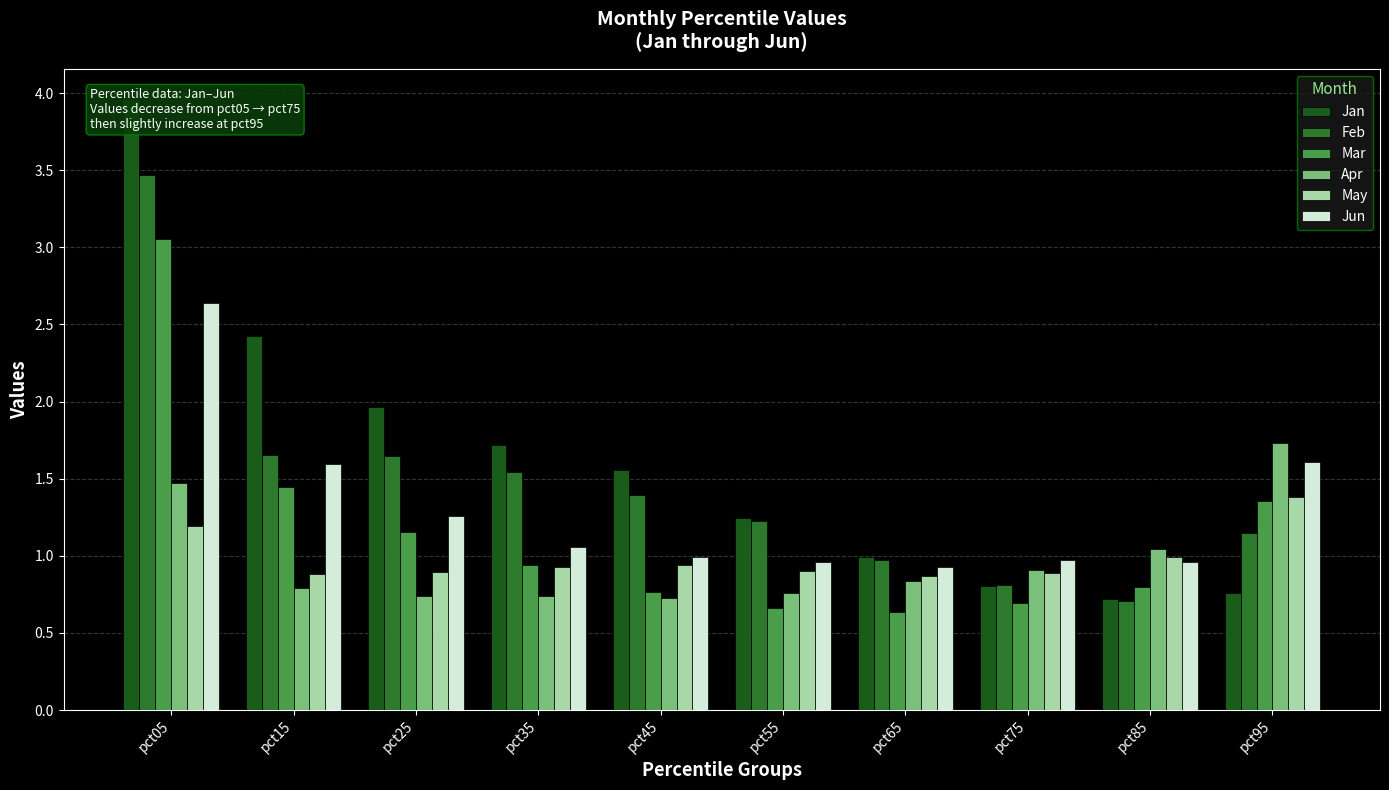

What is the sum of all Jan values?

16.1